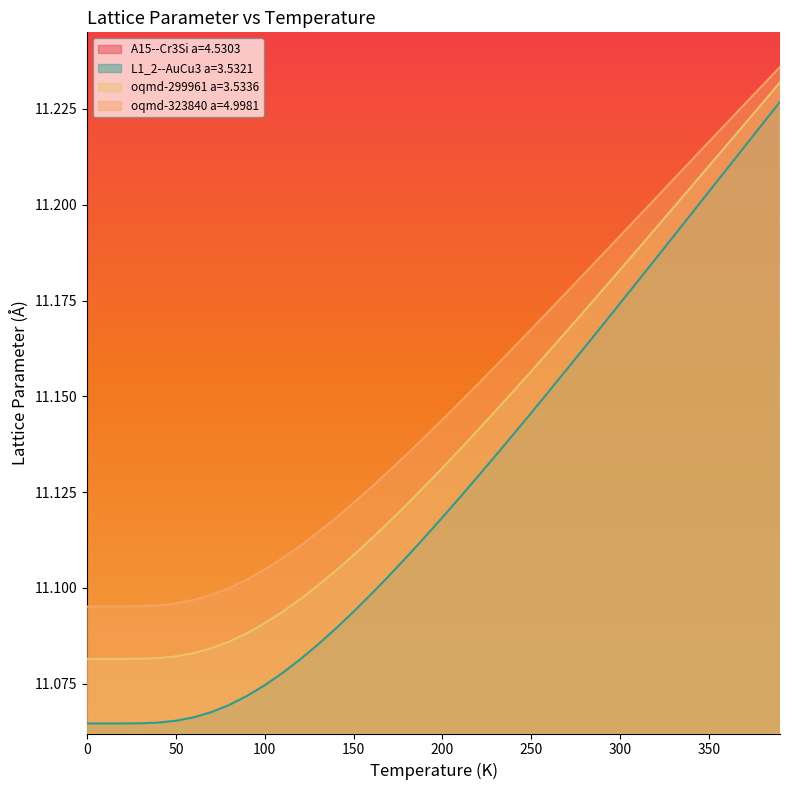

True or false: oqmd-323840 a=4.9981 and L1_2--AuCu3 a=3.5321 cross at least once.

False